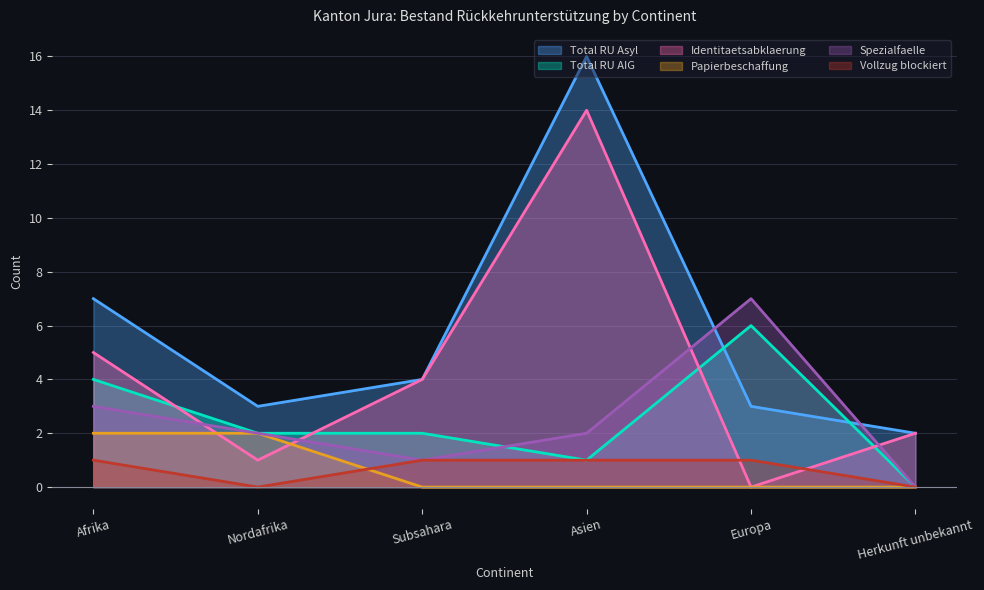

Rank the categories by Spezialfaelle value from highest to lowest.

Europa, Afrika, Nordafrika, Asien, Subsahara, Herkunft unbekannt